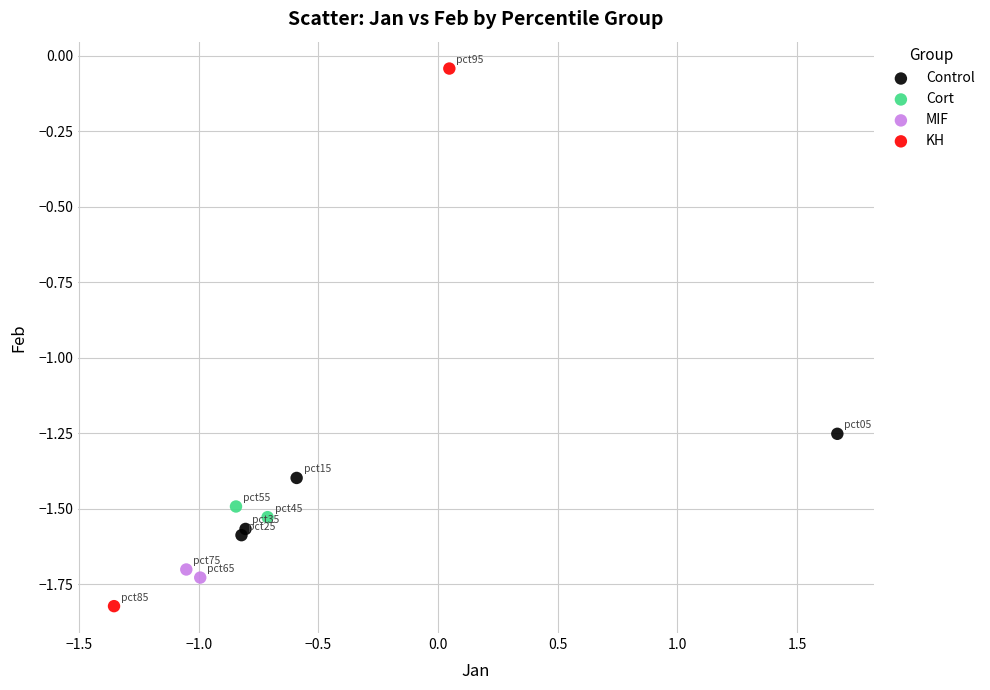

What are all the series names shown in the legend?

Control, Cort, MIF, KH